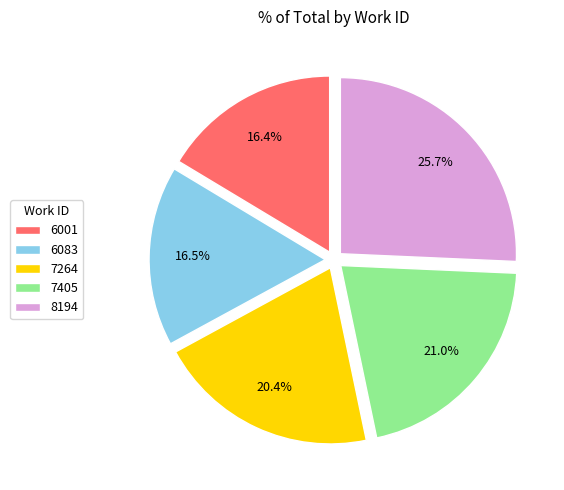

To the nearest percent, what portion does 7405 represent?

21%